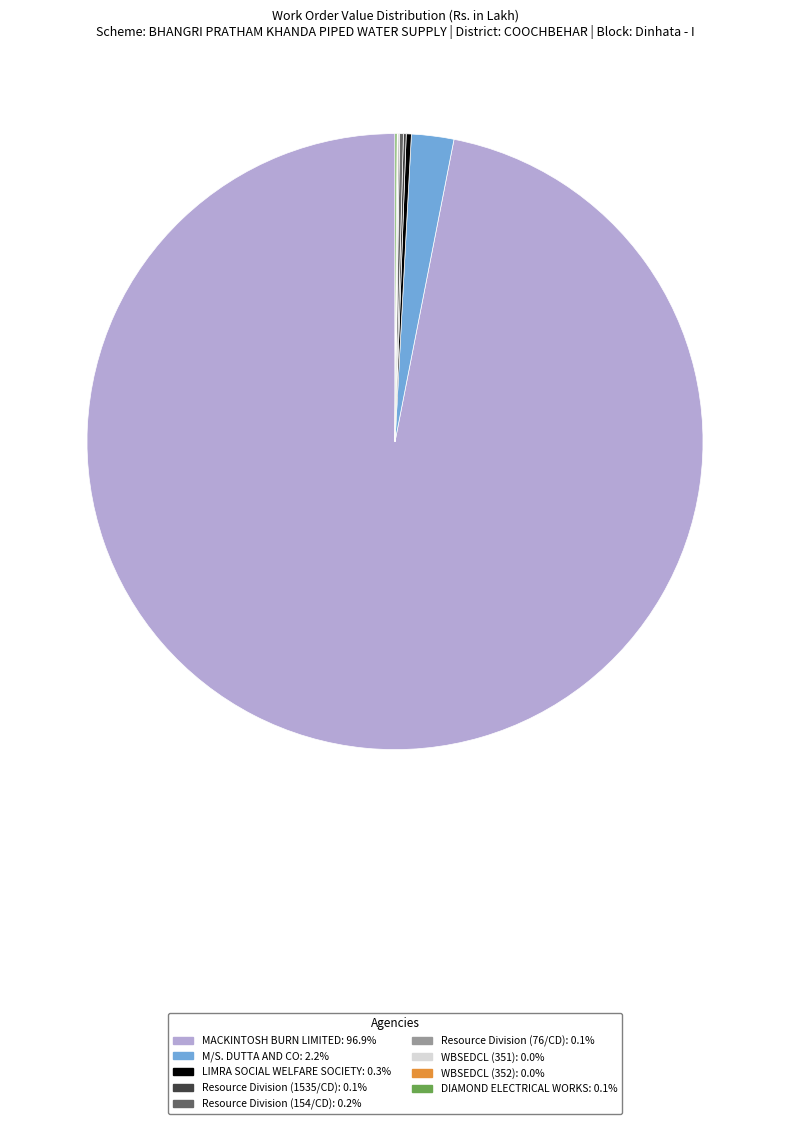

Does any single category account for the majority?

Yes